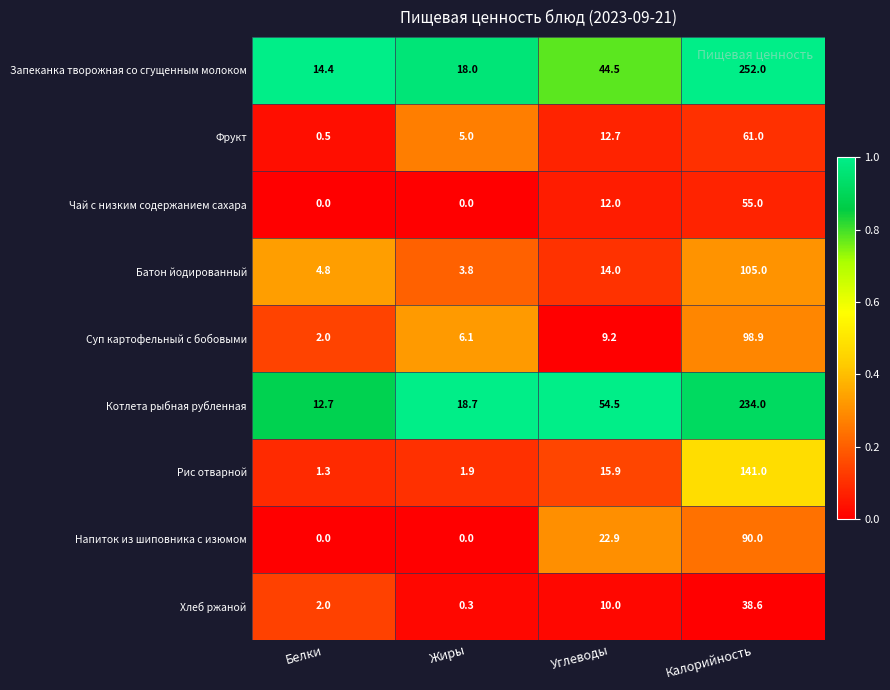

What is the difference between the highest and lowest values at Белки?

14.4